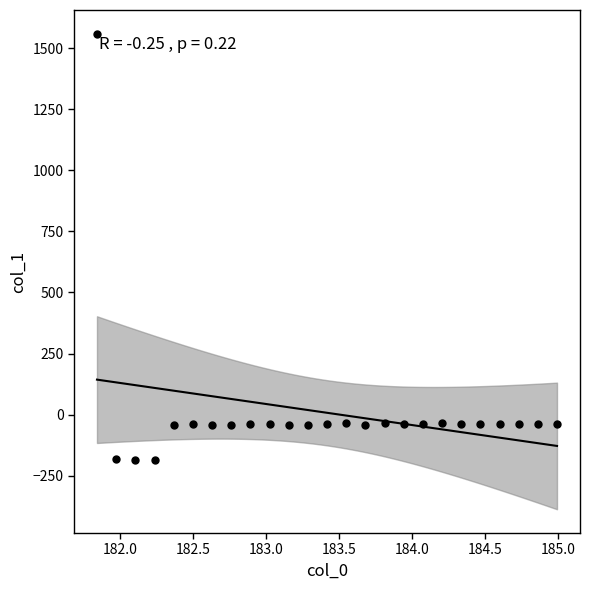

What is the range of X values (max minus min)?

3.1